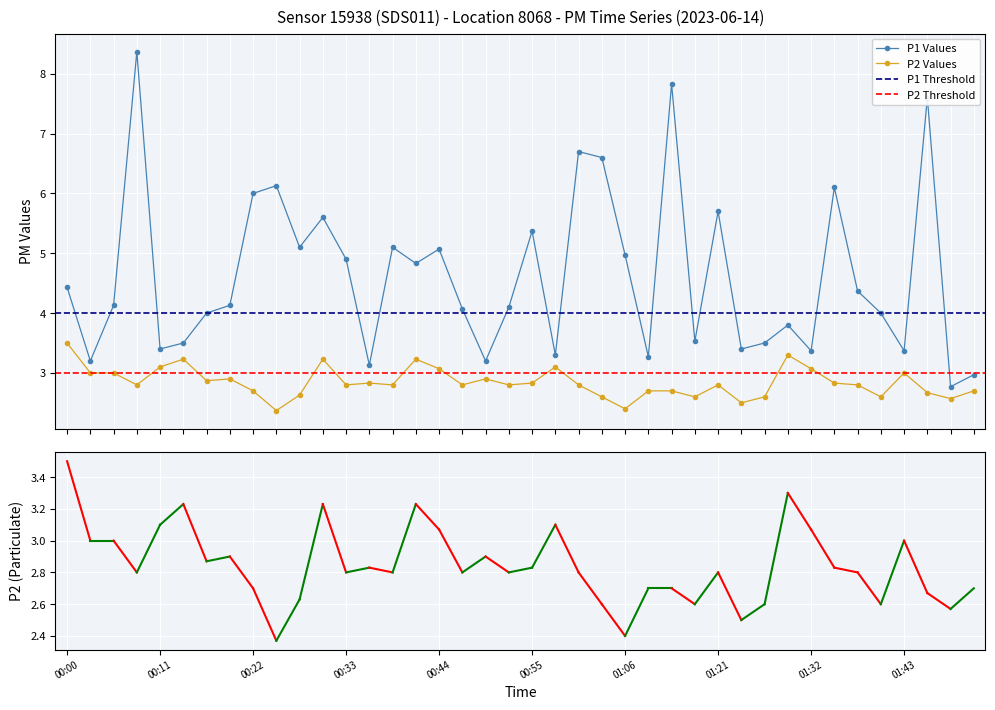

List the series in order of their overall mean, lowest first.

P2, P1